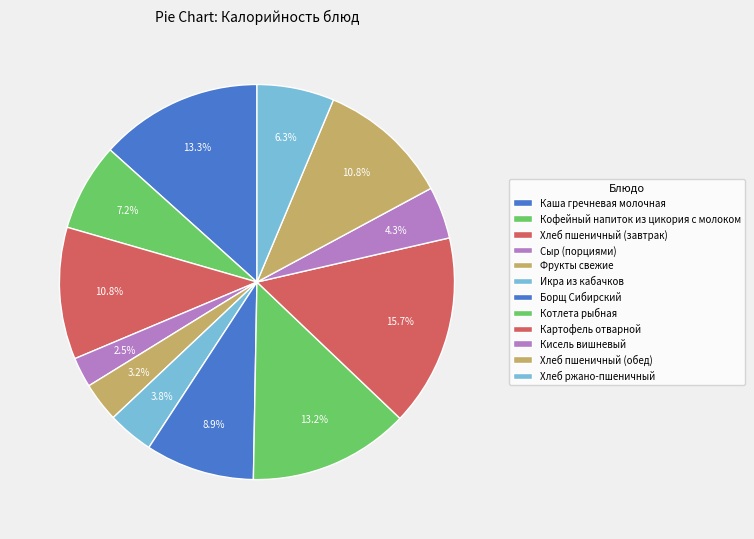

Is it true that Хлеб пшеничный (обед) is 3% of the pie?

False